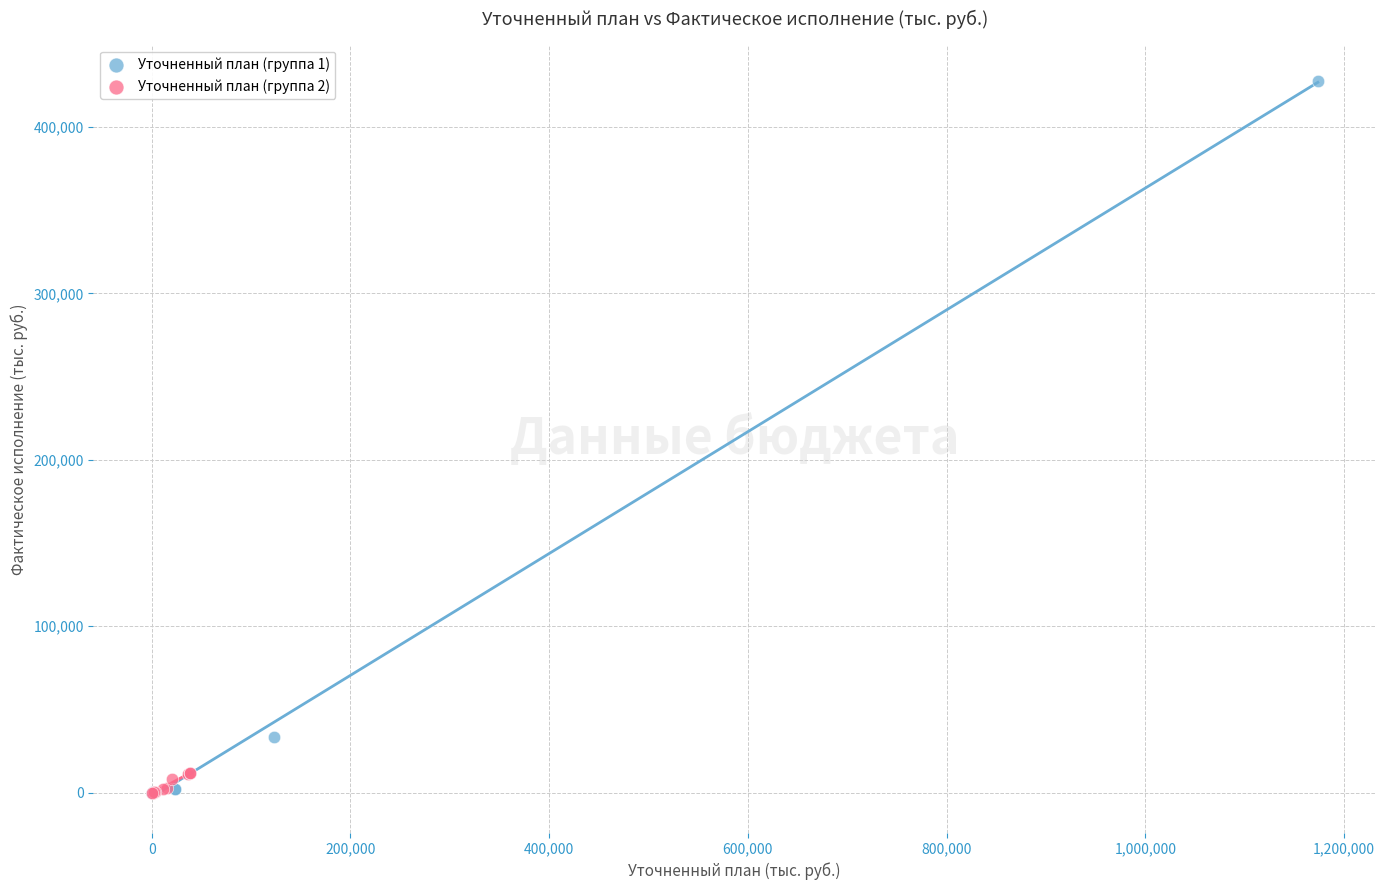

Which series has the widest spread of Y values?

Уточненный план (группа 1)